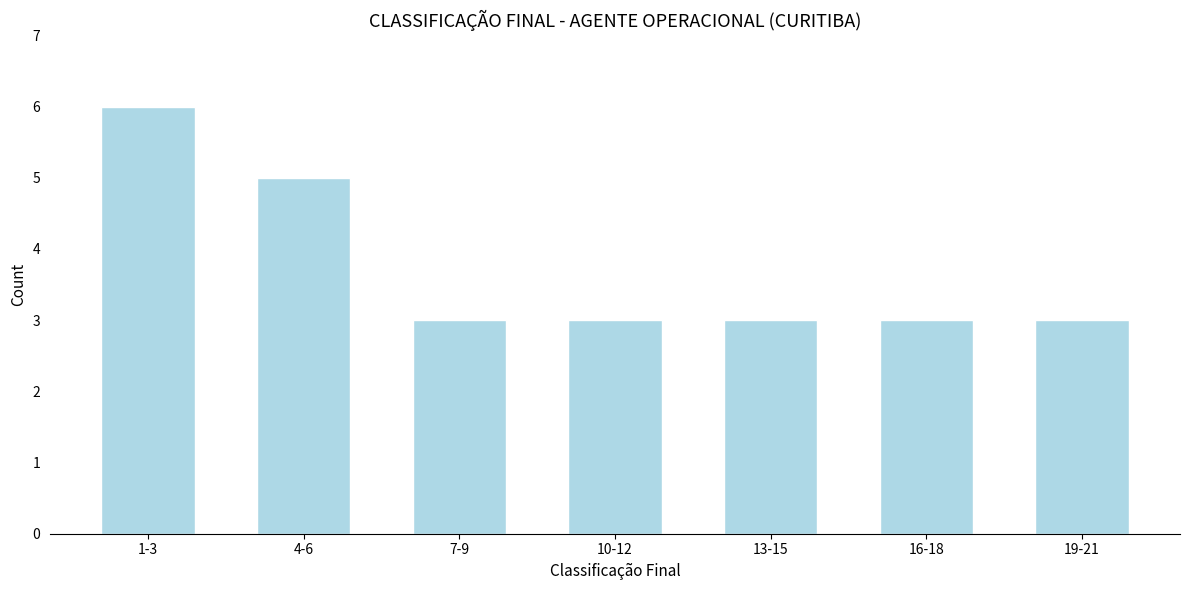

Reading right to left, extract all data points from this chart.

3	3	3	3	3	5	6